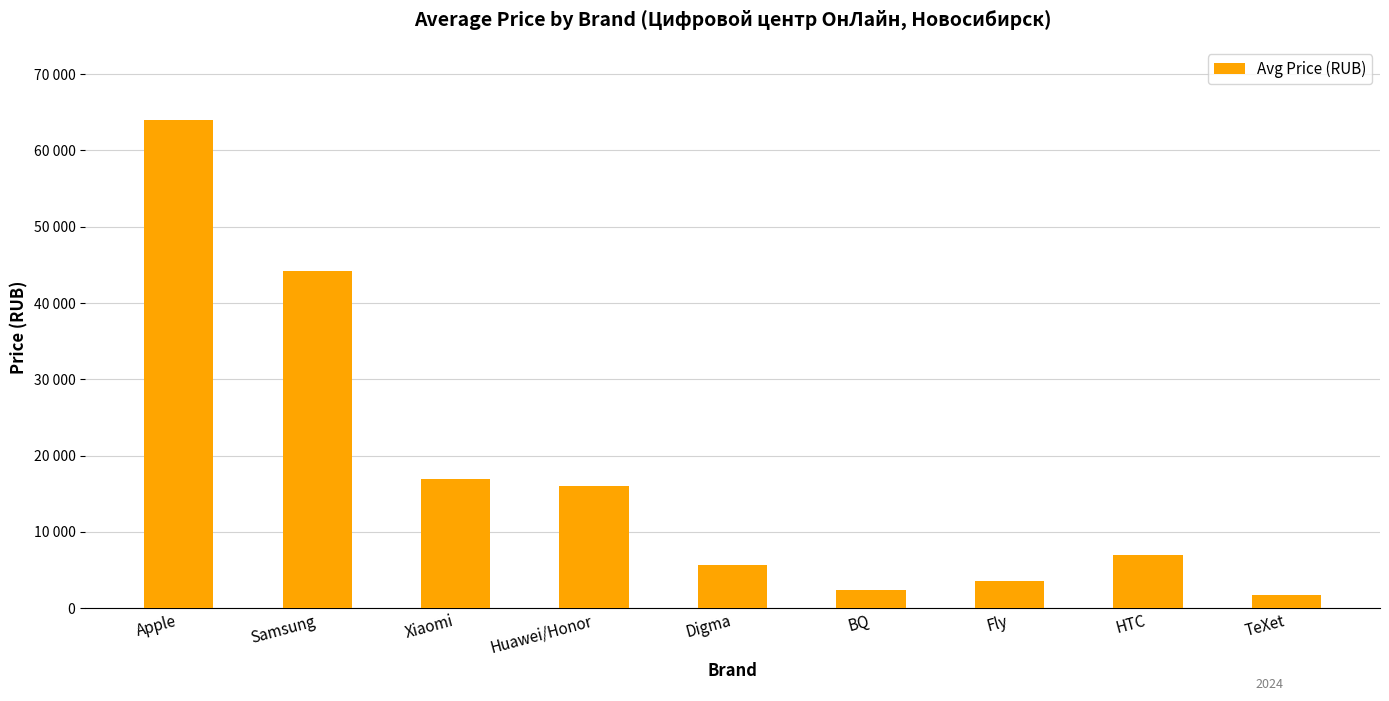

Does the chart contain any negative values?

No